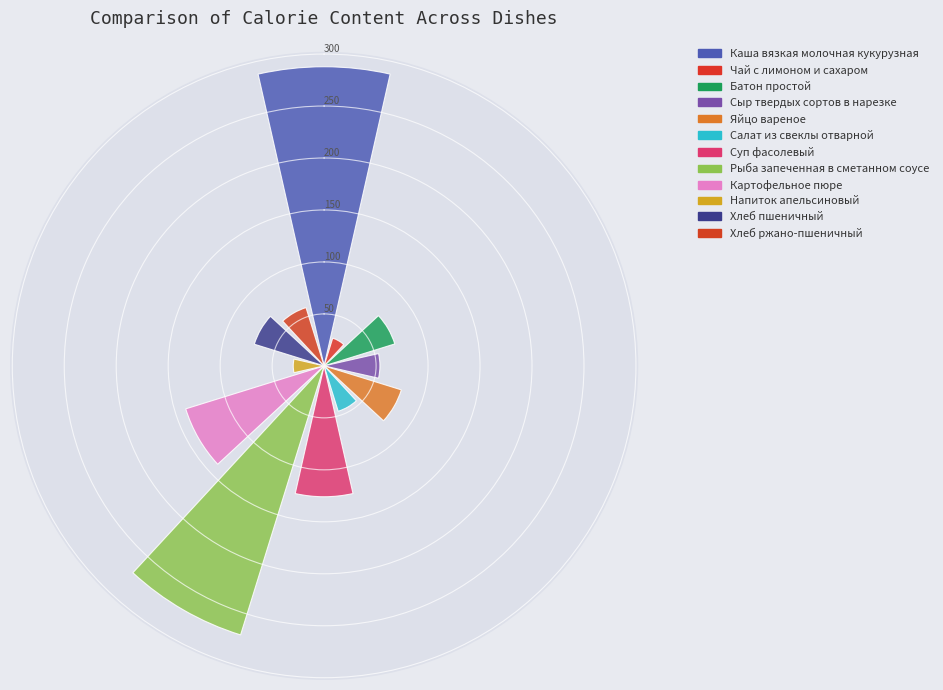

To the nearest percent, what is the difference between the largest and smallest slice percentages?

21%